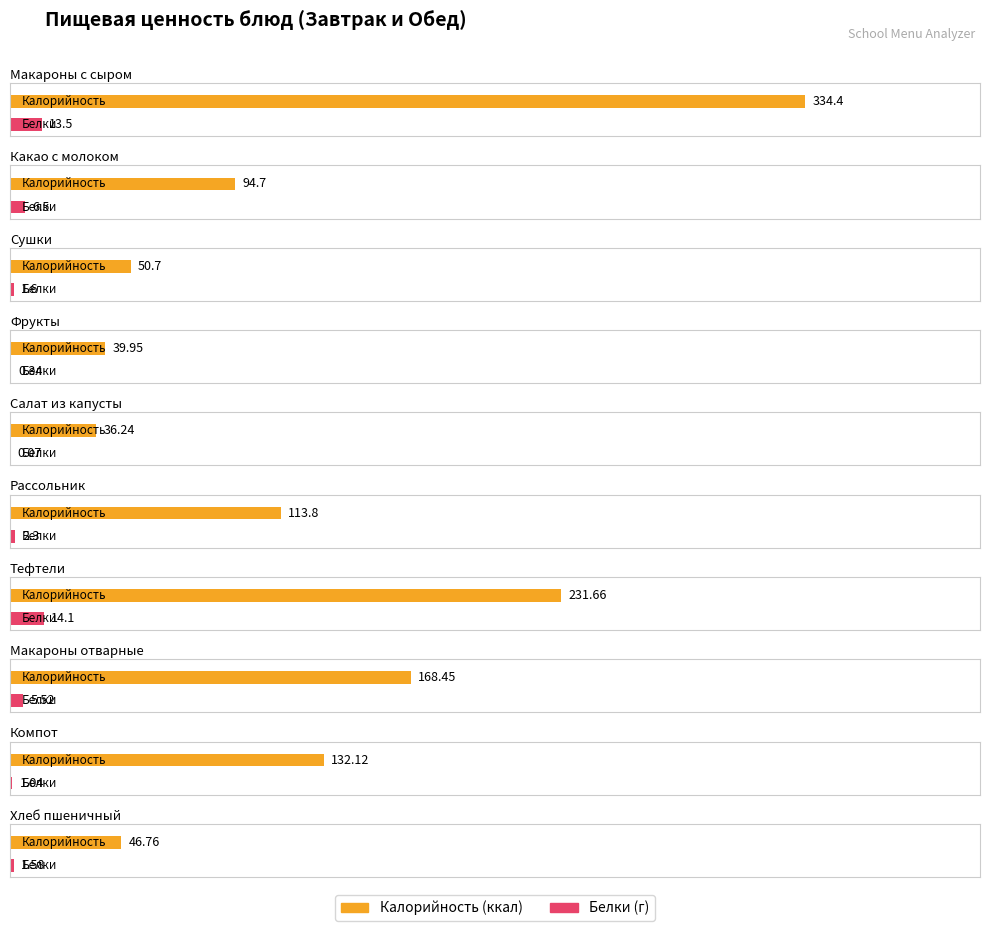

What is the difference between the Белки values at Компот and Сушки?

0.6